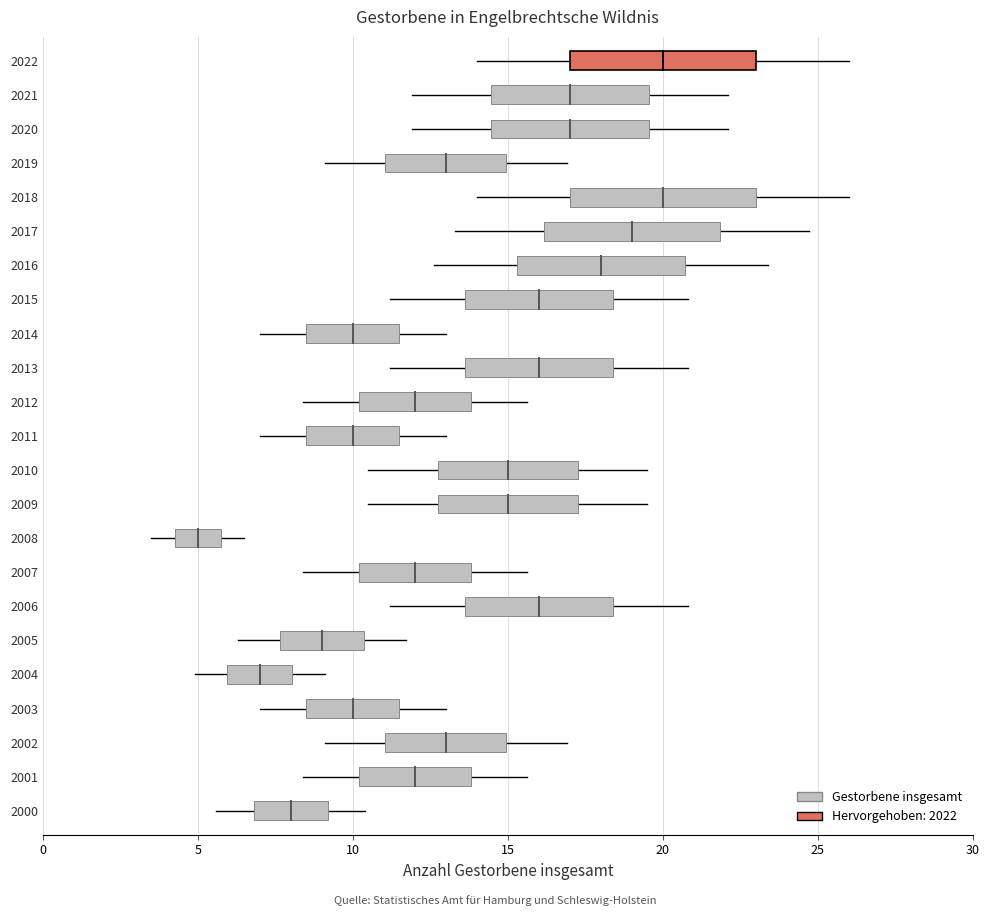

Between 0 and 5, which is larger?

5